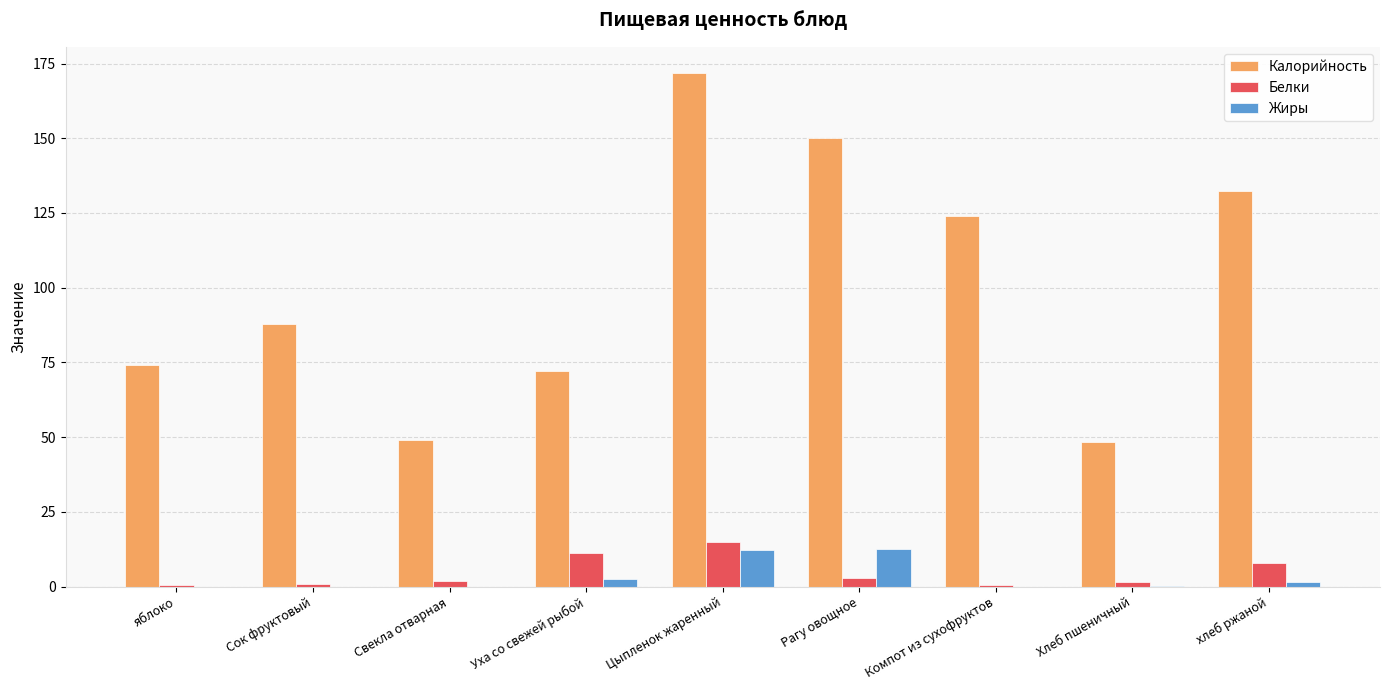

How many distinct data groups are displayed?

3